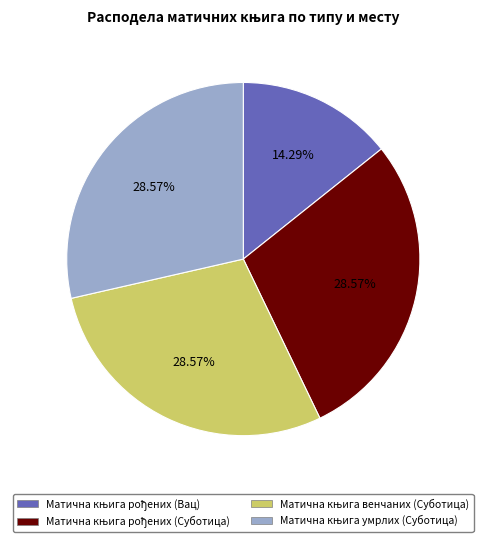

Does any single category account for the majority?

No